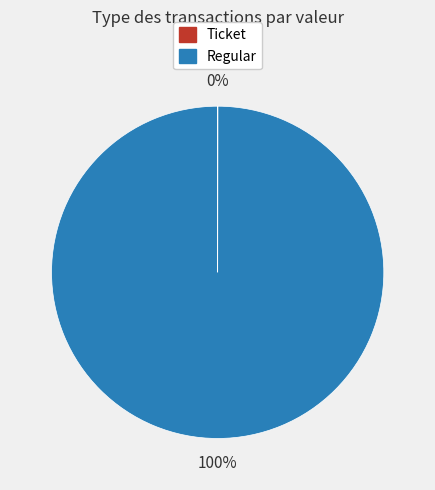

Which category has the biggest portion of the pie?

Regular